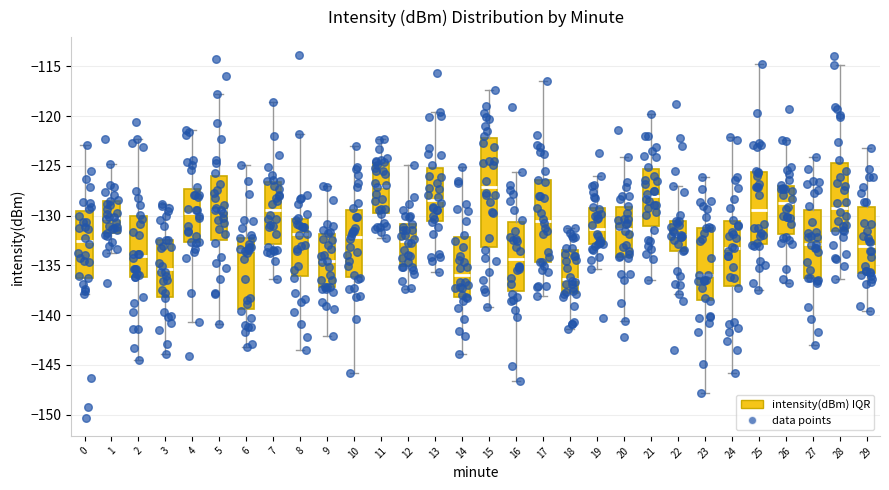

Where is the lower edge of the box at x = 10 on the y-axis? The values are not printed on the chart, so give them approximately, as read against the axis.

-136.0